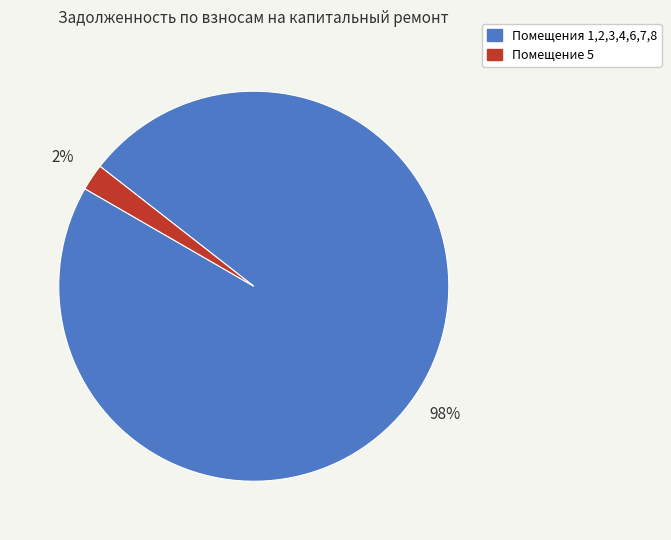

Is there a majority slice in this chart?

Yes